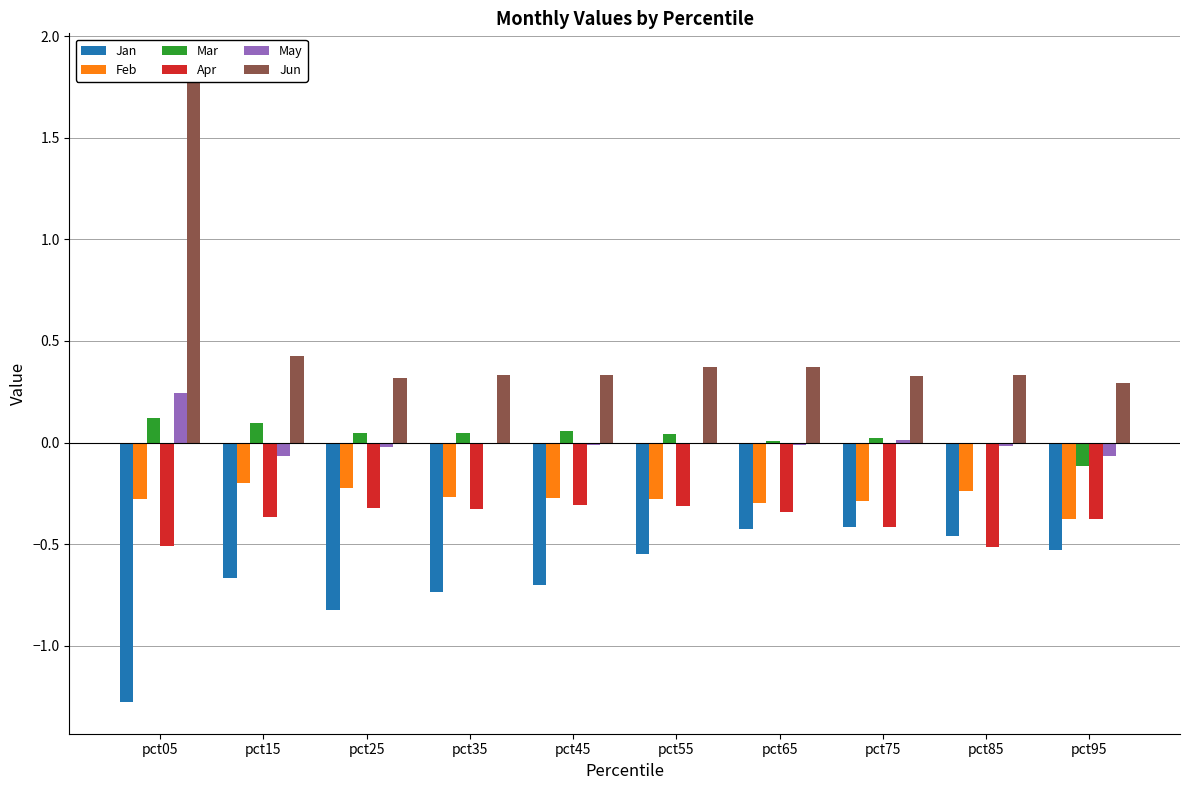

How many Jun values are between 0 and 1?

9